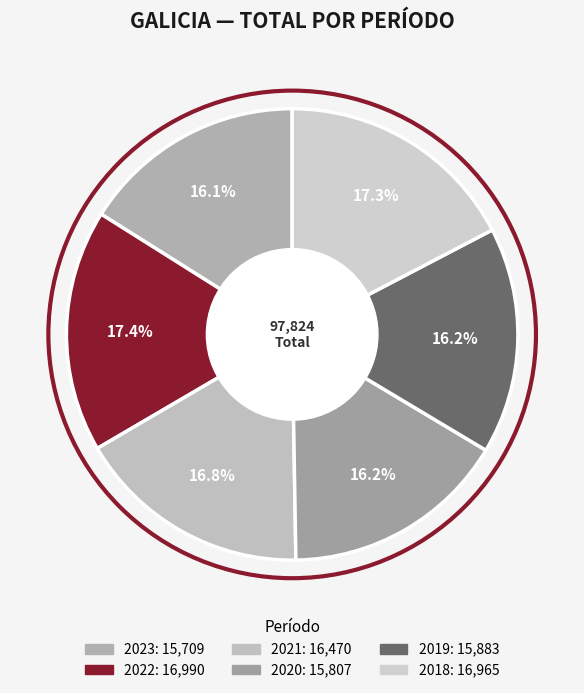

Is 2023 the majority of the pie?

No